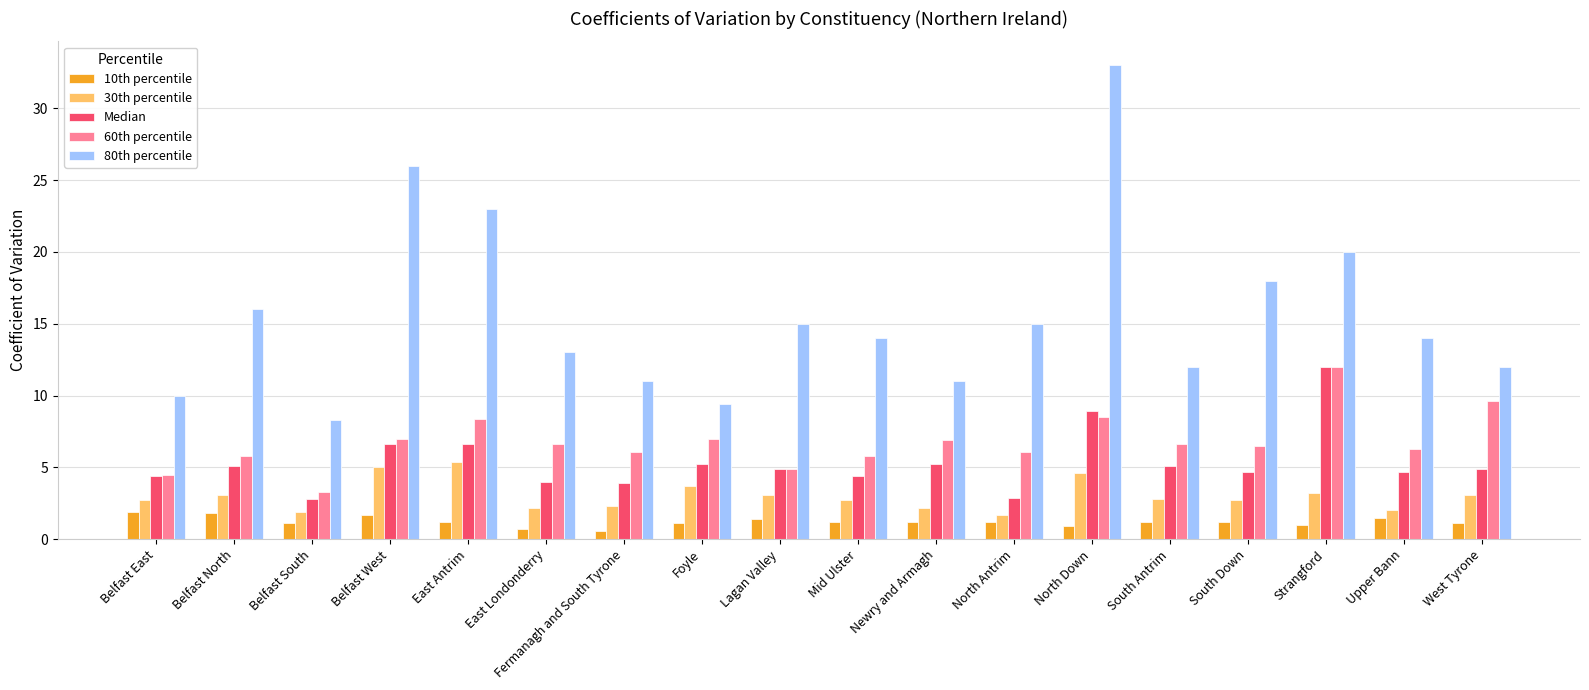

At which label does 60th percentile reach its minimum?

Belfast South